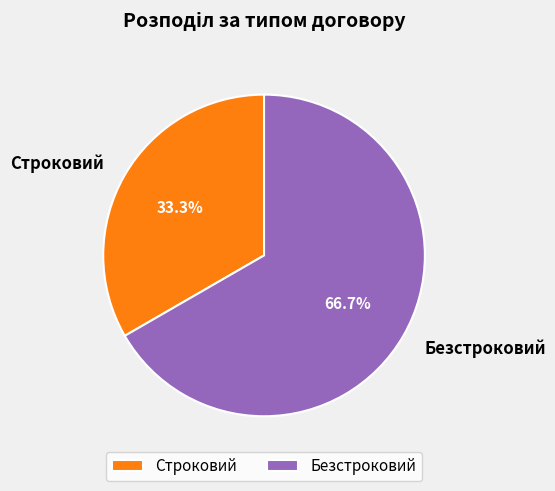

Which slice is the largest?

Безстроковий